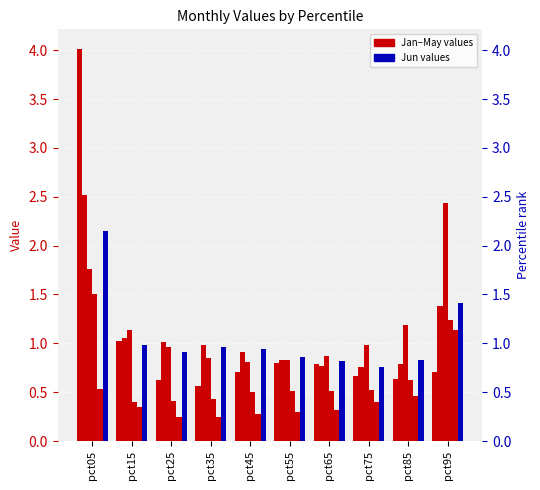

What is the difference between the second highest and minimum values in the May series?

0.3